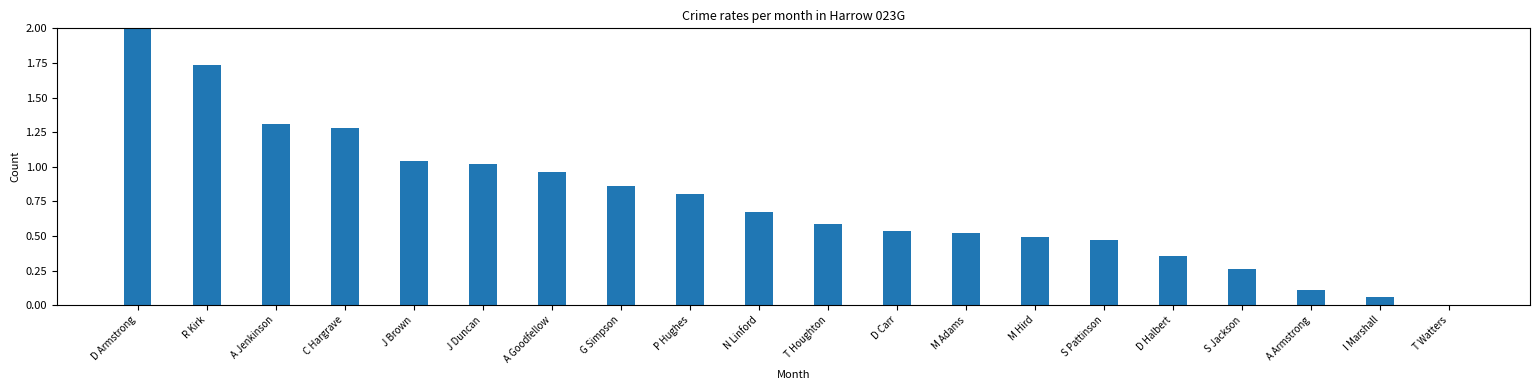

Which has a higher value, D Carr or A Jenkinson?

A Jenkinson